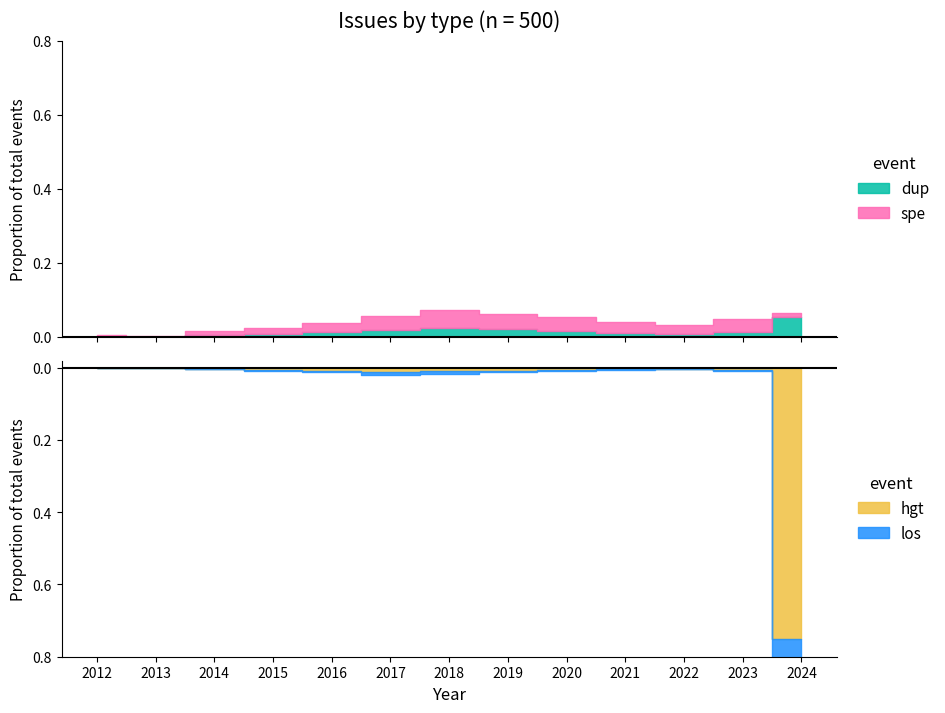

List the labels in order of los value, largest first.

12, 5, 6, 4, 7, 3, 8, 11, 9, 2, 10, 0, 1